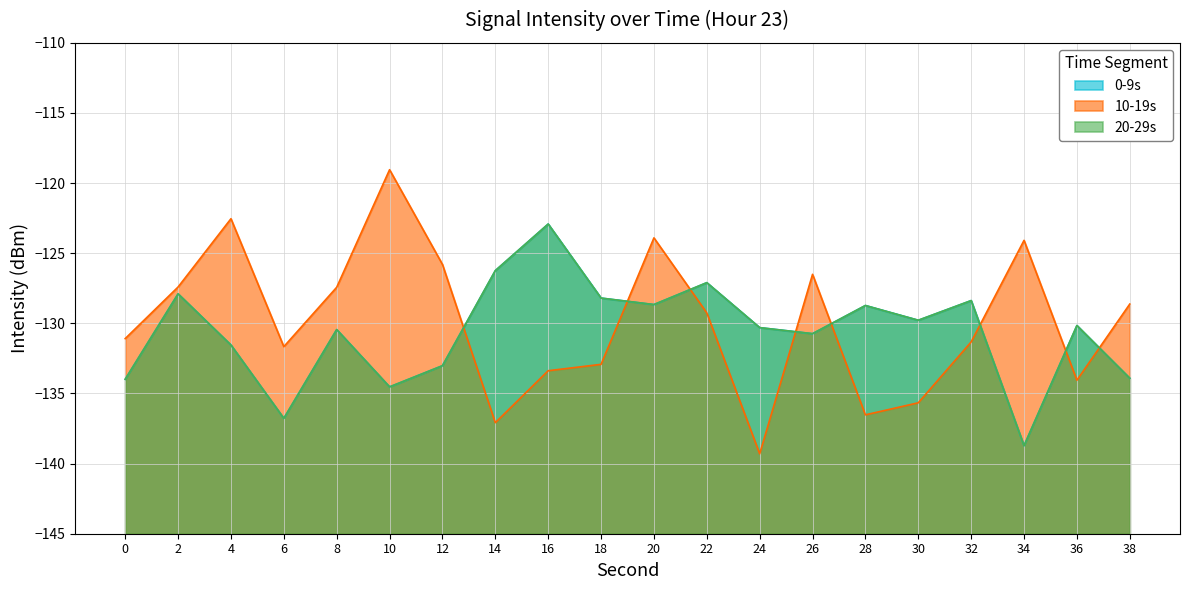

What is the maximum value shown in the chart?

-119.0